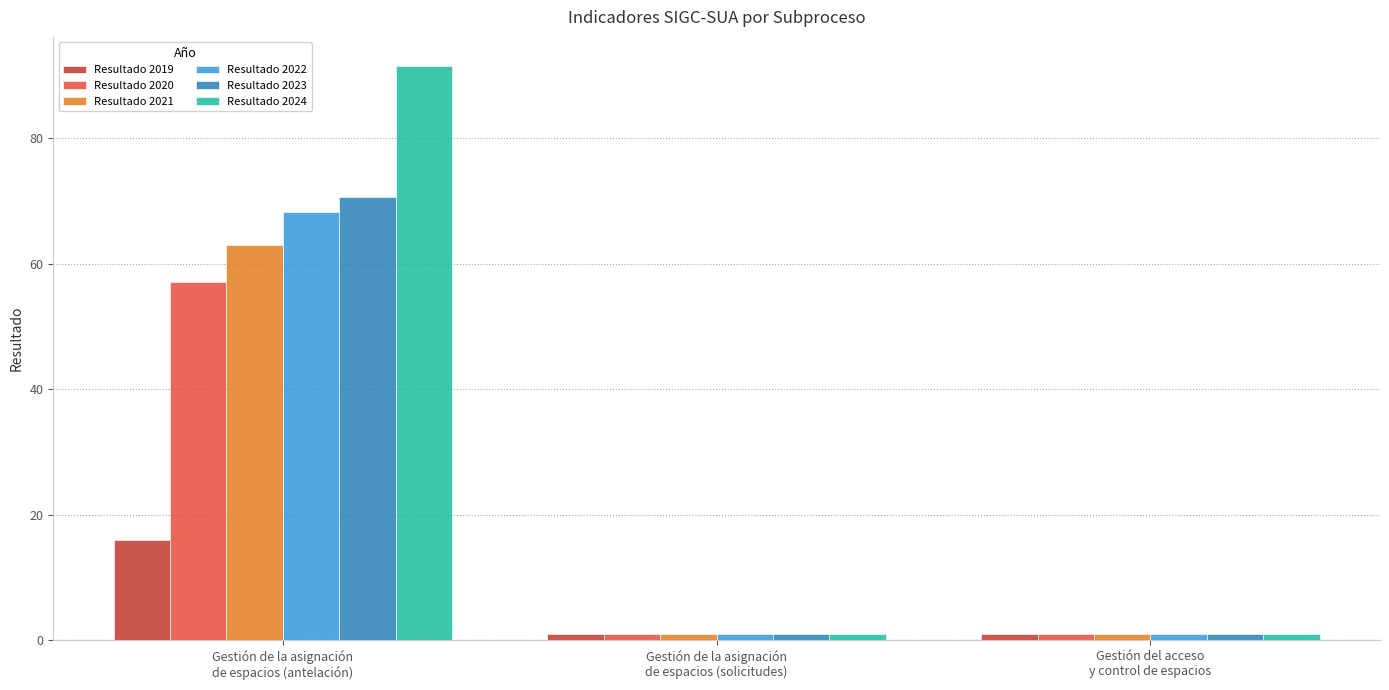

Is the value of Resultado 2024 at Gestión de la asignación
de espacios (antelación) greater than the value of Resultado 2020 at Gestión de la asignación
de espacios (solicitudes)?

Yes